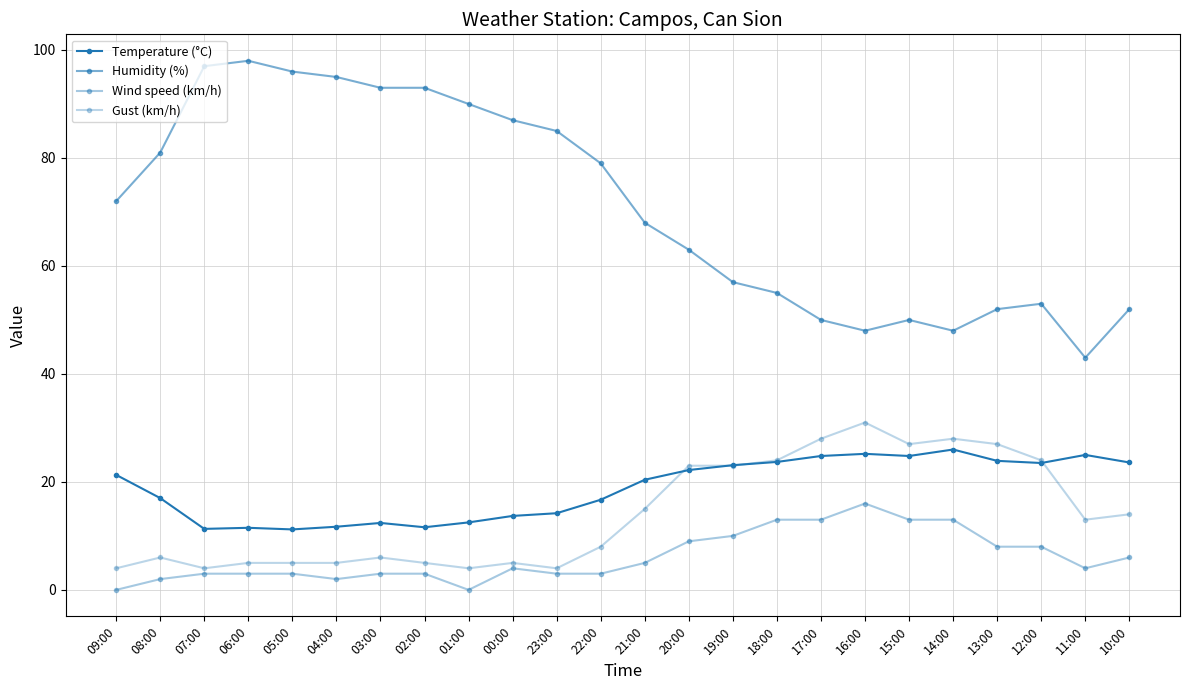

Which series has the largest range (max minus min)?

Humidity (%)